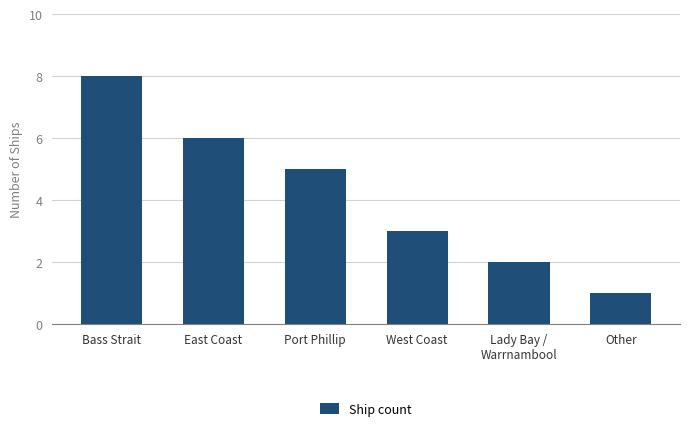

Approximately how many times larger is the value at Lady Bay /
Warrnambool compared to East Coast?

0.3